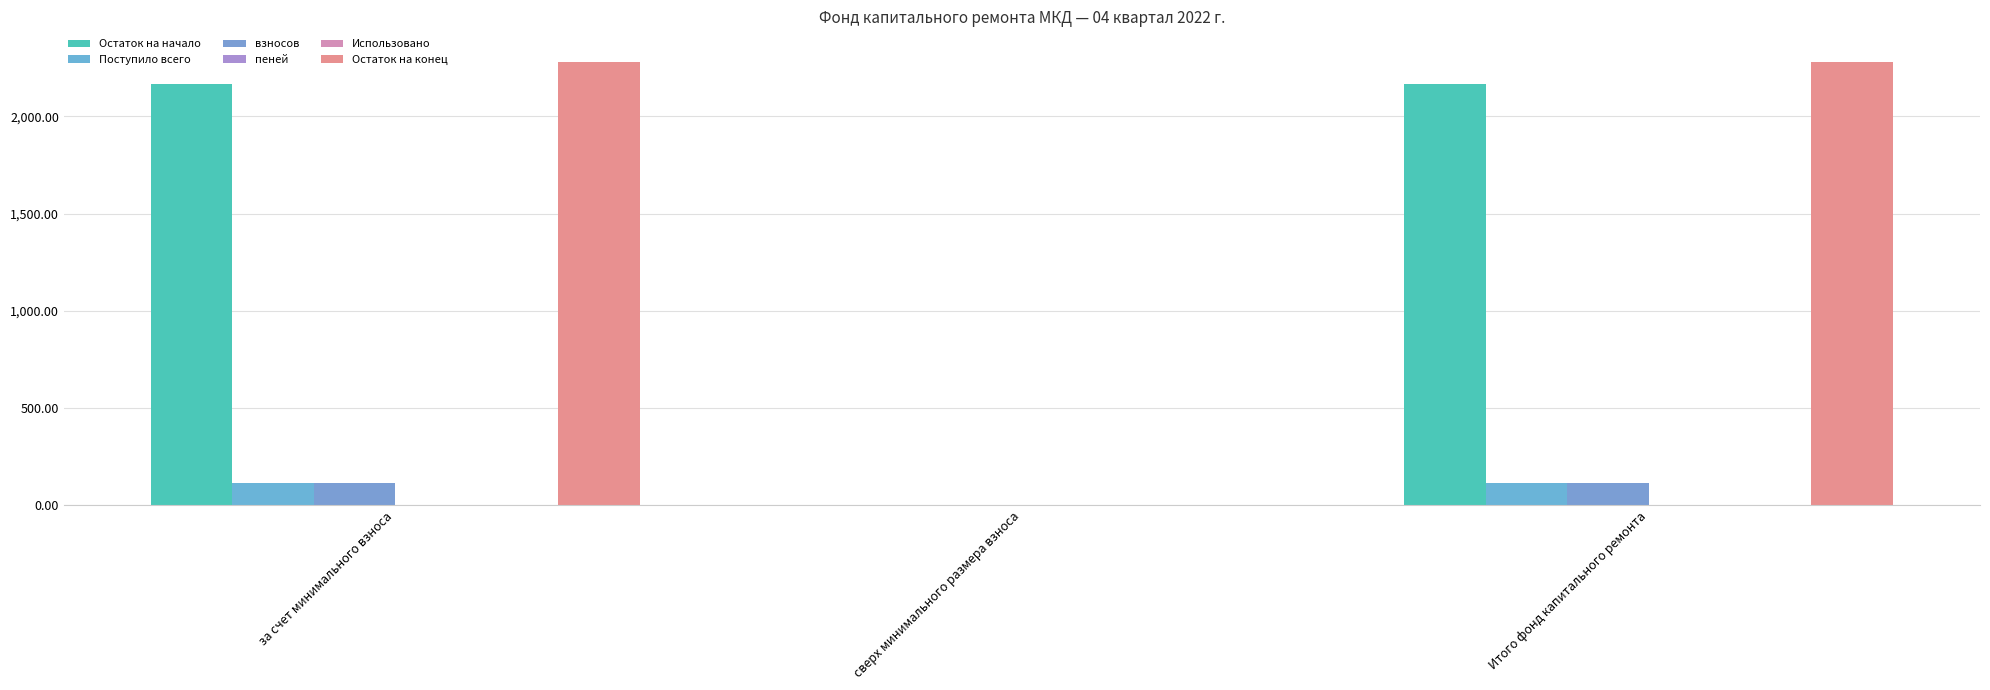

Reading left to right, what are all the values shown in this chart?

Остаток на начало: за счет минимального взноса=2168.1	сверх минимального размера взноса=0.0	Итого фонд капитального ремонта=2168.1
Поступило всего: за счет минимального взноса=112.7	сверх минимального размера взноса=0.0	Итого фонд капитального ремонта=112.7
взносов: за счет минимального взноса=112.7	сверх минимального размера взноса=0.0	Итого фонд капитального ремонта=112.7
пеней: за счет минимального взноса=0.1	сверх минимального размера взноса=0.0	Итого фонд капитального ремонта=0.1
Использовано: за счет минимального взноса=0.0	сверх минимального размера взноса=0.0	Итого фонд капитального ремонта=0.0
Остаток на конец: за счет минимального взноса=2280.9	сверх минимального размера взноса=0.0	Итого фонд капитального ремонта=2280.9